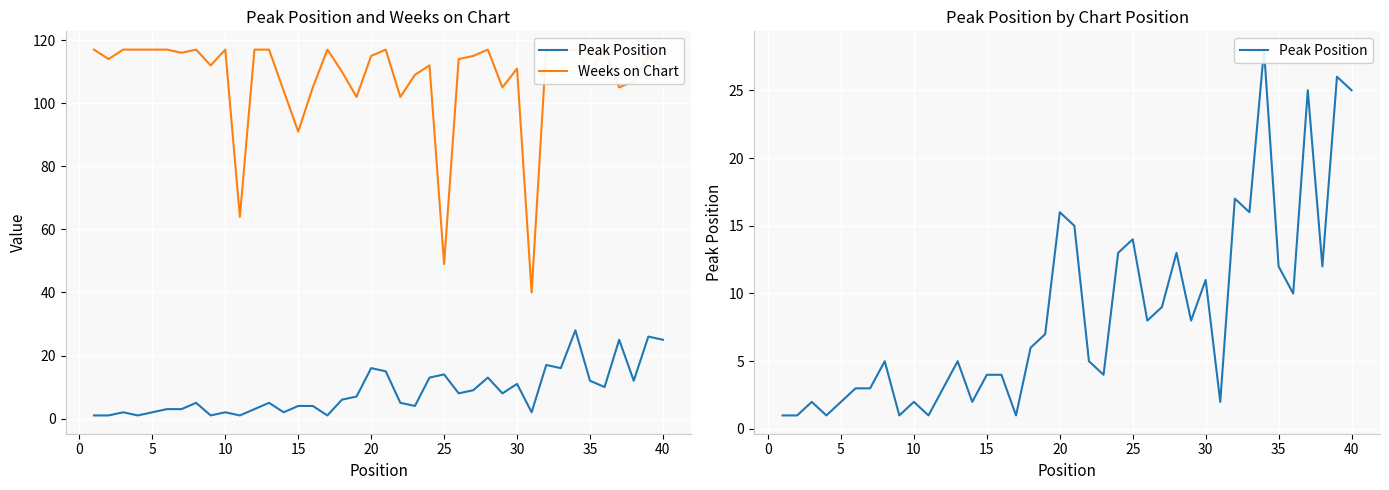

What is the value of the Weeks on Chart point at the 38th from the left?

107